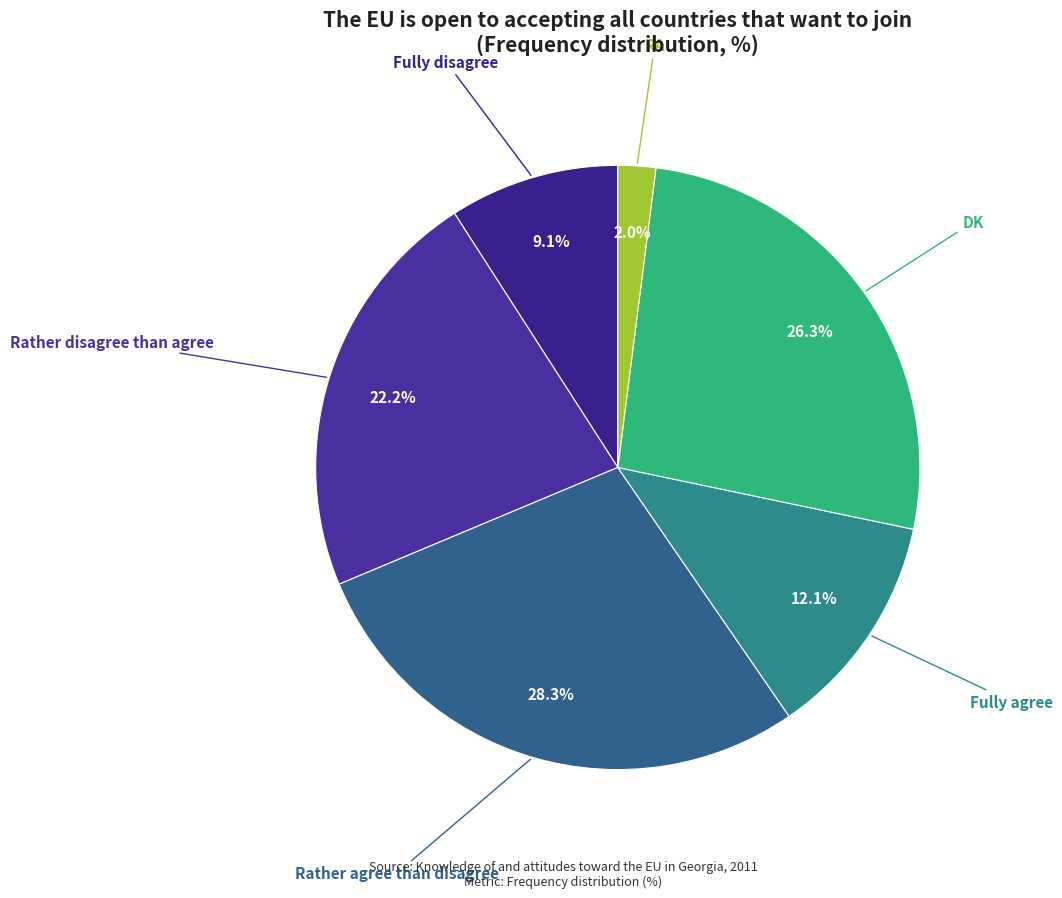

Count the number of slices in the pie.

6